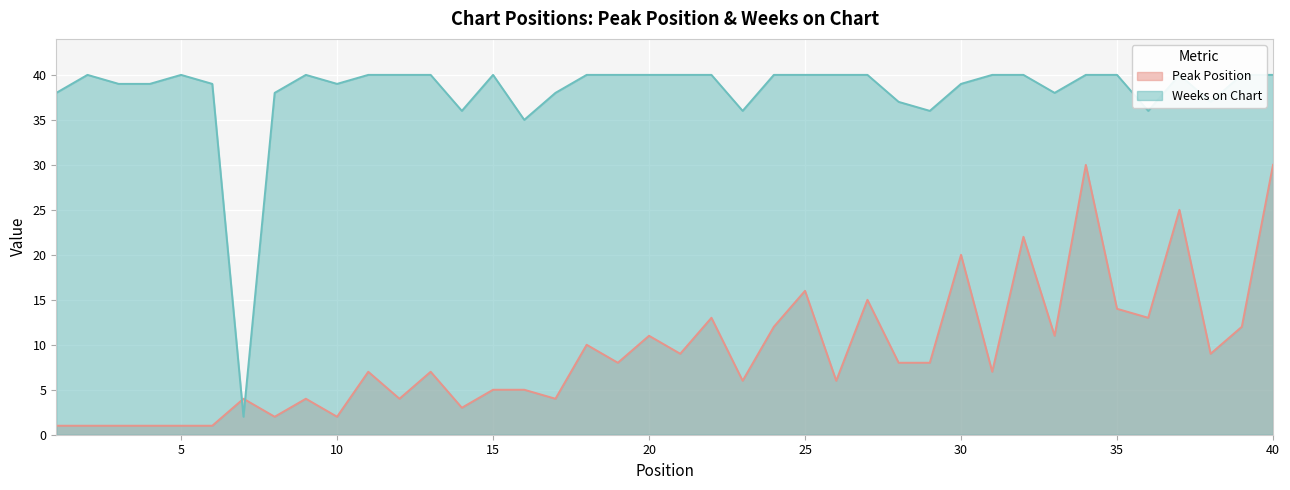

What is the minimum value shown in the chart?

1